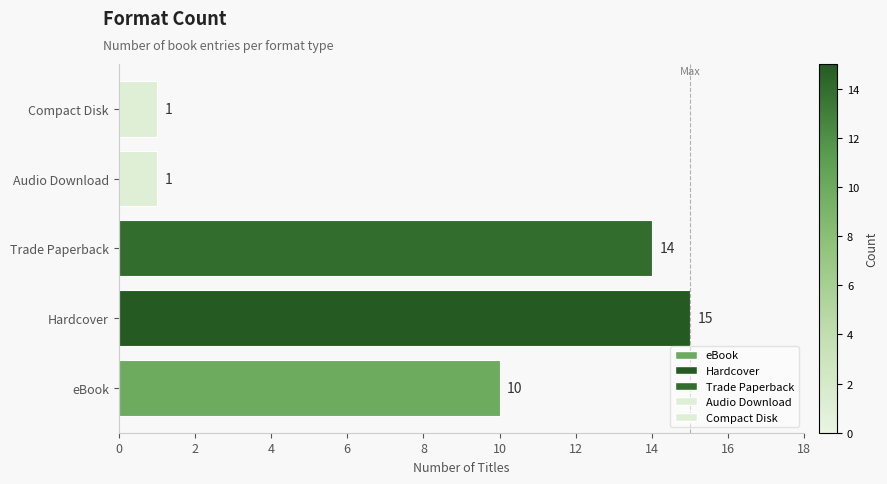

Which has a higher value, Hardcover or Audio Download?

Hardcover